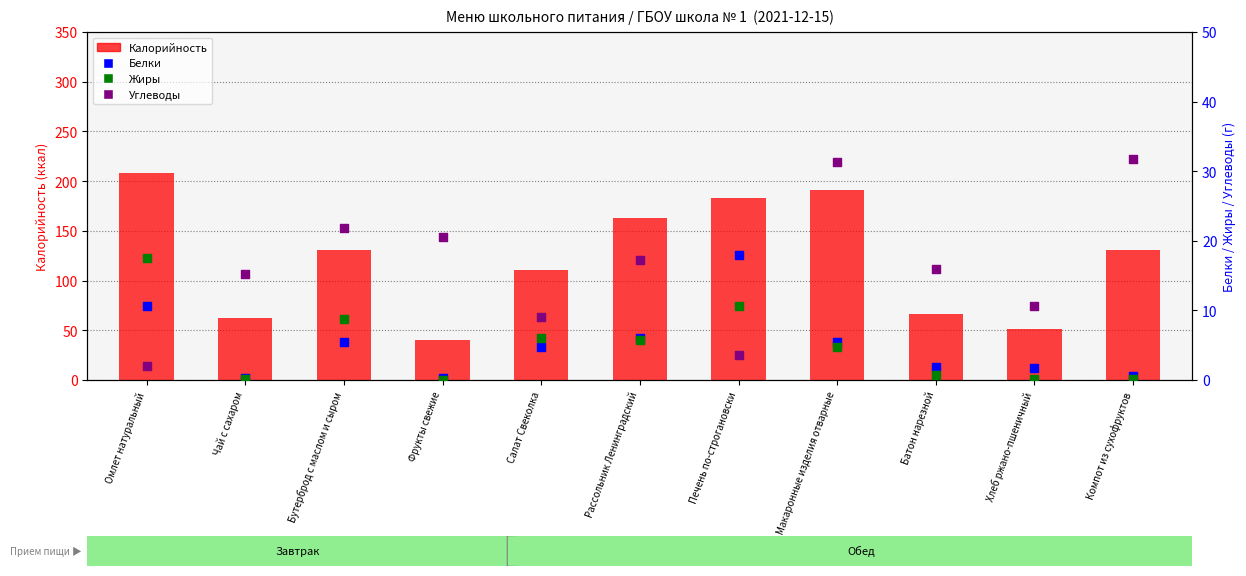

At which category is the sum across all series the highest?

Омлет натуральный